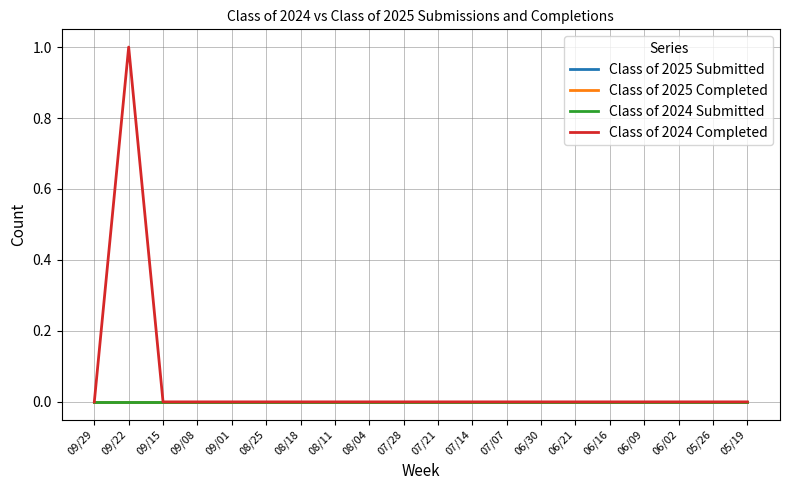

At which category does Class of 2024 Completed reach its first local peak?

09/22